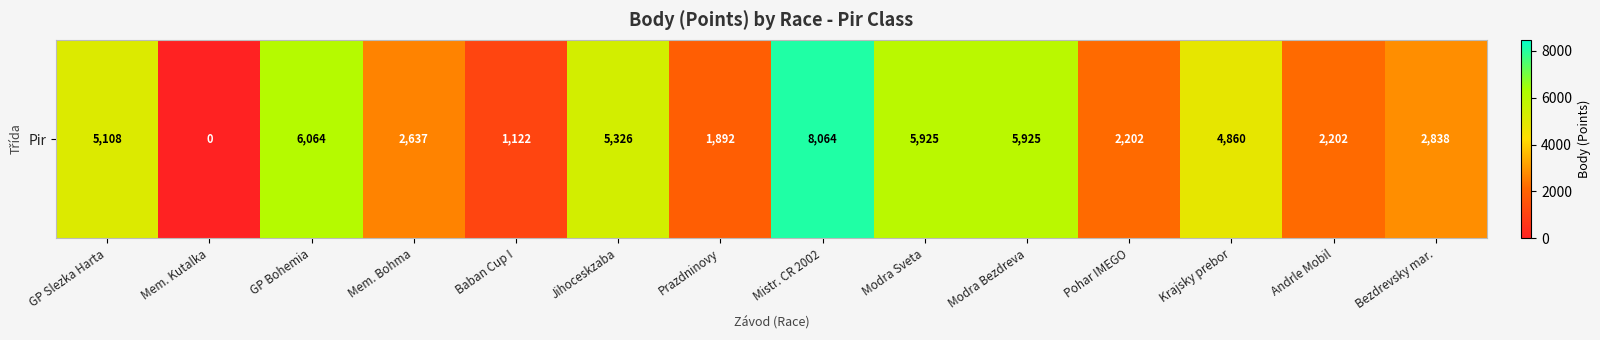

The chart shows a value of 12005 at Mistr. CR 2002. True or false?

False